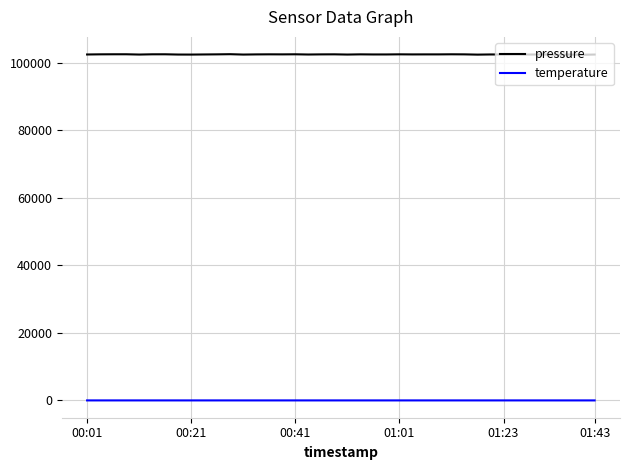

How many lines are shown in the chart?

2